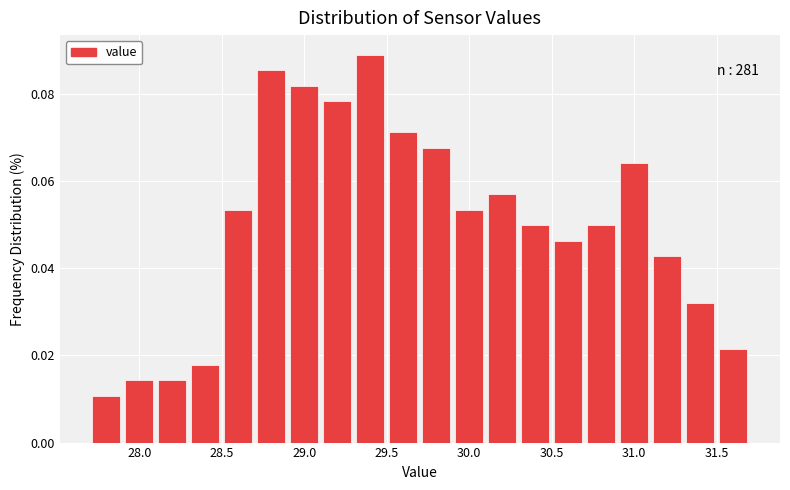

Over which range of the x-axis is the bar tallest?

29.3 to 29.5